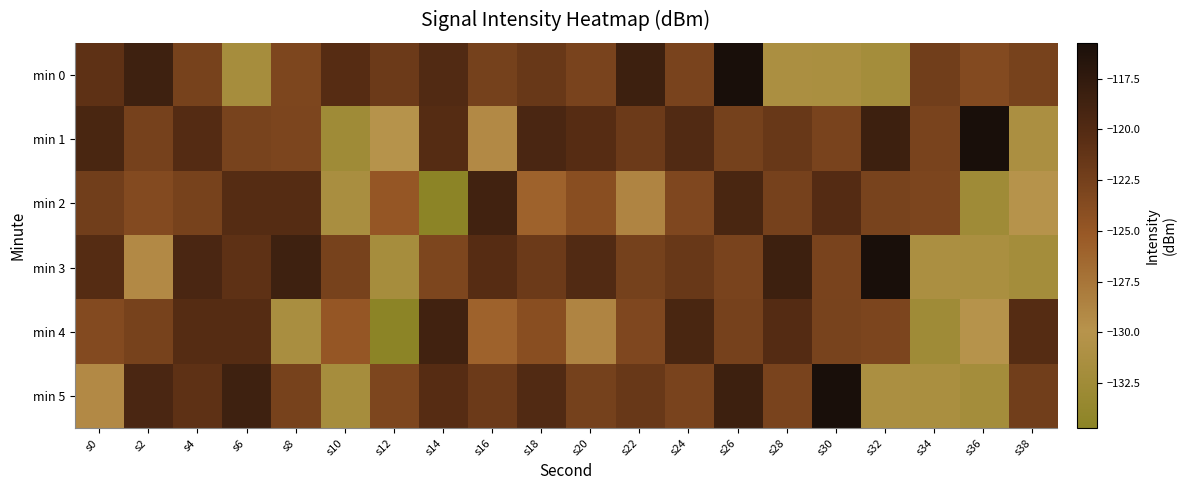

Which series has the largest total across all categories?

min 1